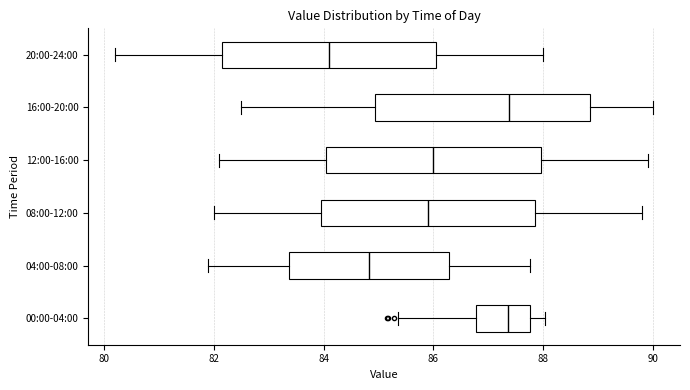

Where is the left edge of the box for 12:00-16:00 on the x-axis? The values are not printed on the chart, so give them approximately, as read against the axis.

84.0